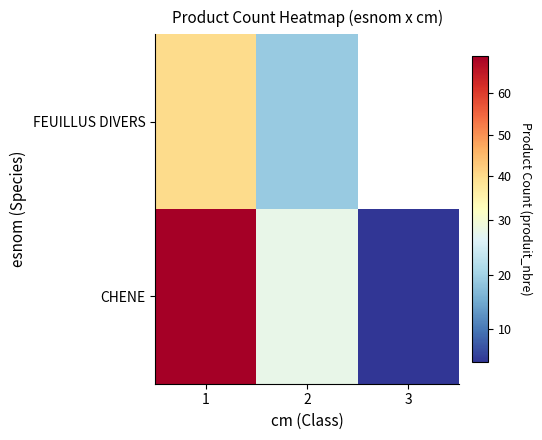

The value of CHENE at 1 is 69.0. True or false?

True